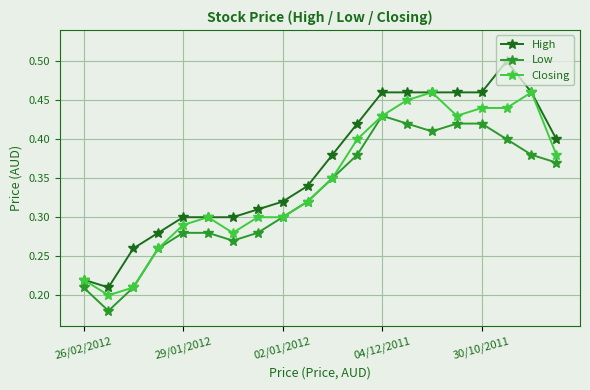

True or false: Closing has more than 0 interior local peaks.

True